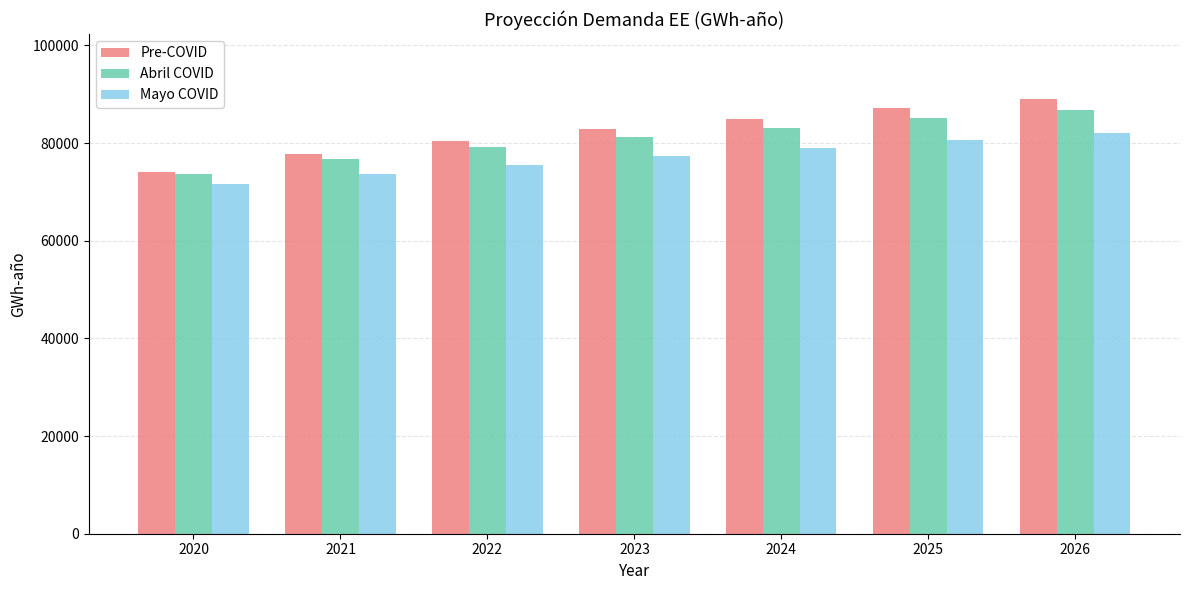

What is the difference between the maximum and second lowest values in the Pre-COVID series?

11129.4